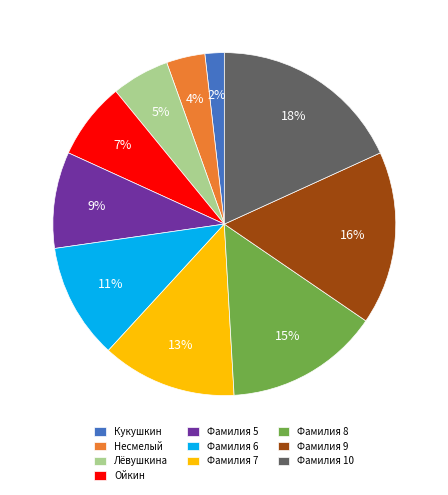

What is the ratio of the value at Фамилия 7 to the value at Фамилия 9?

0.8